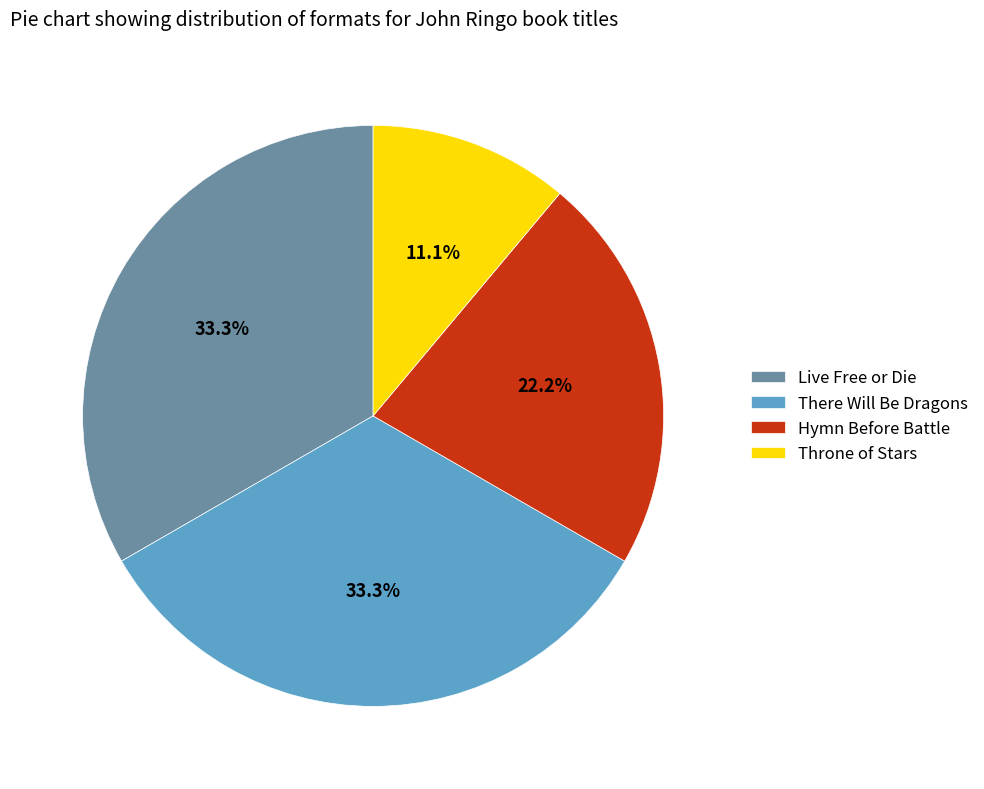

What is the smallest slice in the pie chart?

Throne of Stars